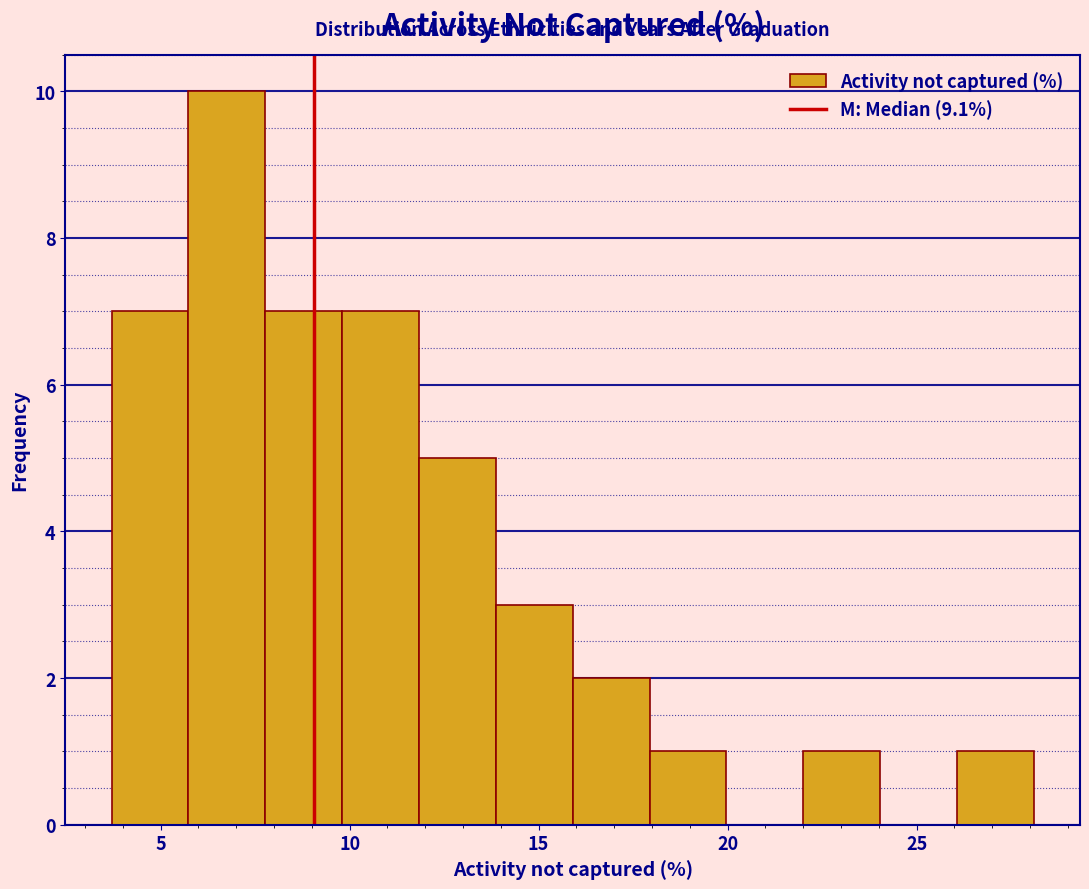

Which range on the x-axis has the tallest bar?

5.5 to 8.0